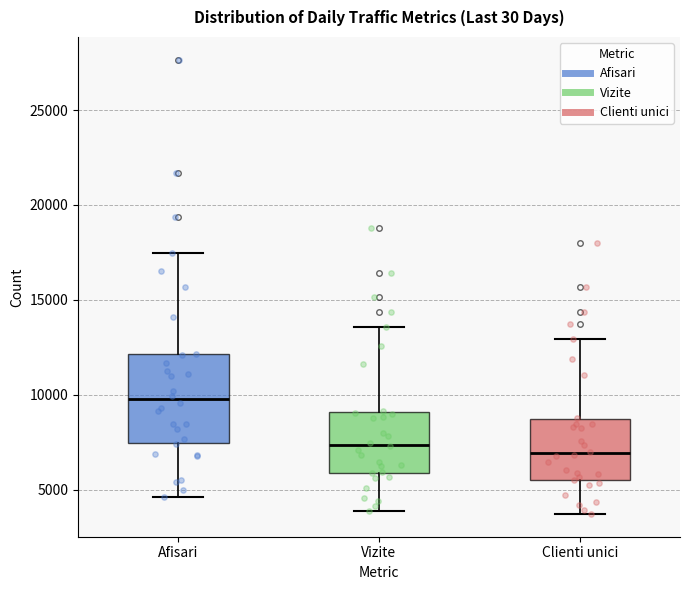

Reading left to right, read every box against the y-axis: the position of its median line, the range the box covers, and the ends of its whiskers. The values are not printed on the chart, so give them approximately, as read against the axis.

Afisari: median 10000, box 7500 to 12000, whiskers 4500 to 17500
Vizite: median 7500, box 6000 to 9000, whiskers 4000 to 13500
Clienti unici: median 7000, box 5500 to 8500, whiskers 3500 to 13000